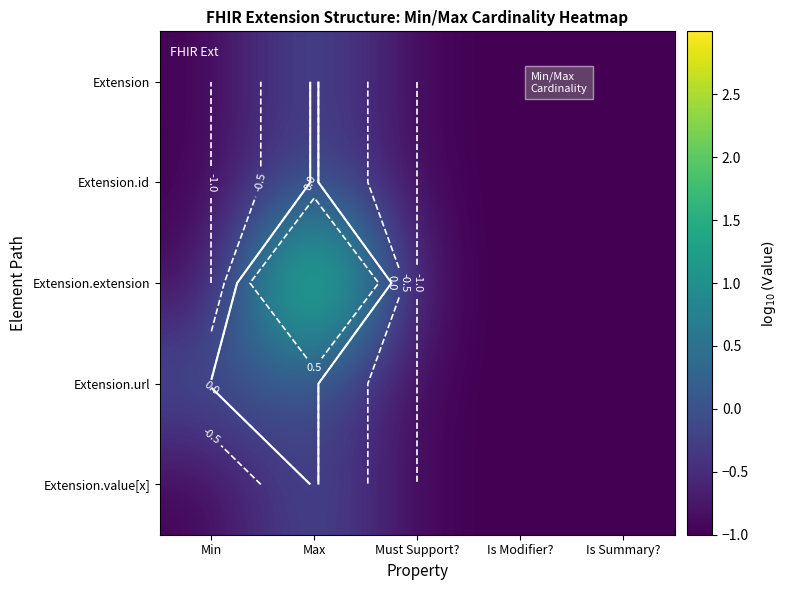

How many data points does each series have?

5